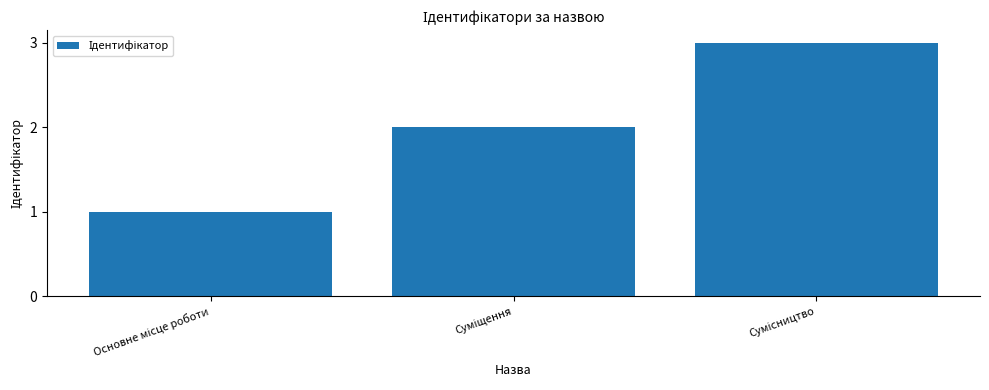

What is the greatest value displayed?

3